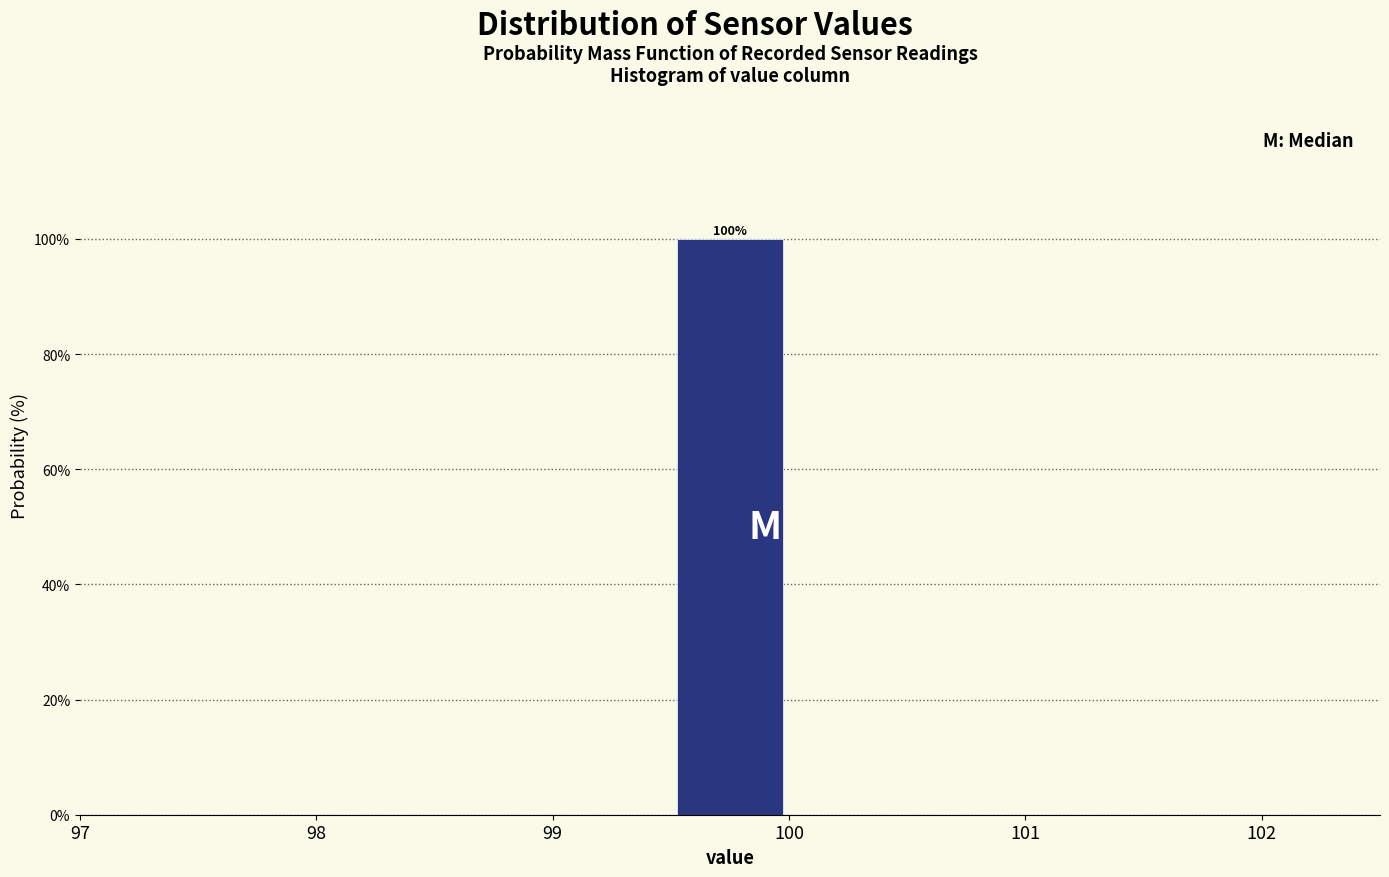

Which range on the x-axis has the tallest bar?

99.5 to 100.0